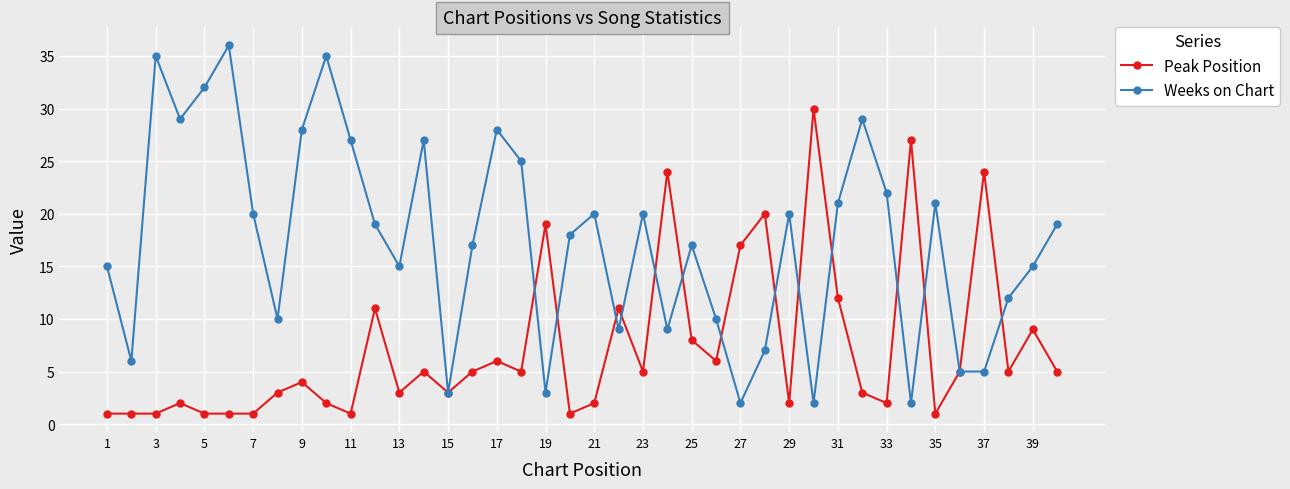

Rank the series by their maximum value, from lowest to highest.

Peak Position, Weeks on Chart